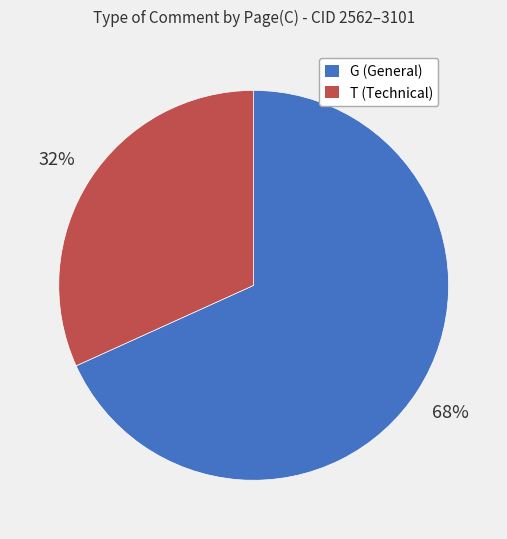

To the nearest percent, what is the average slice percentage?

50%